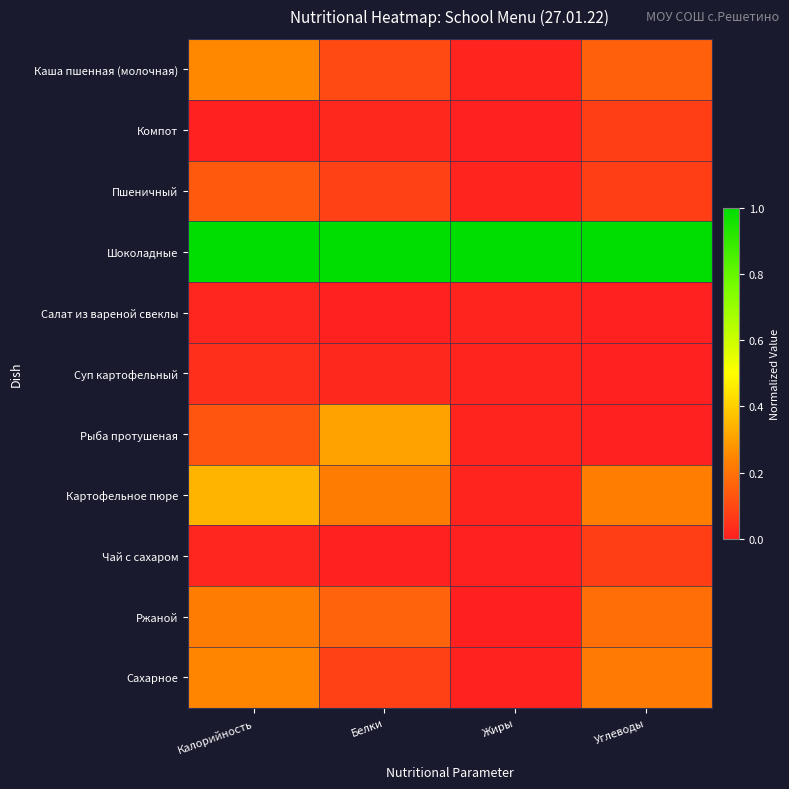

At which category is the sum across all series the highest?

Калорийность